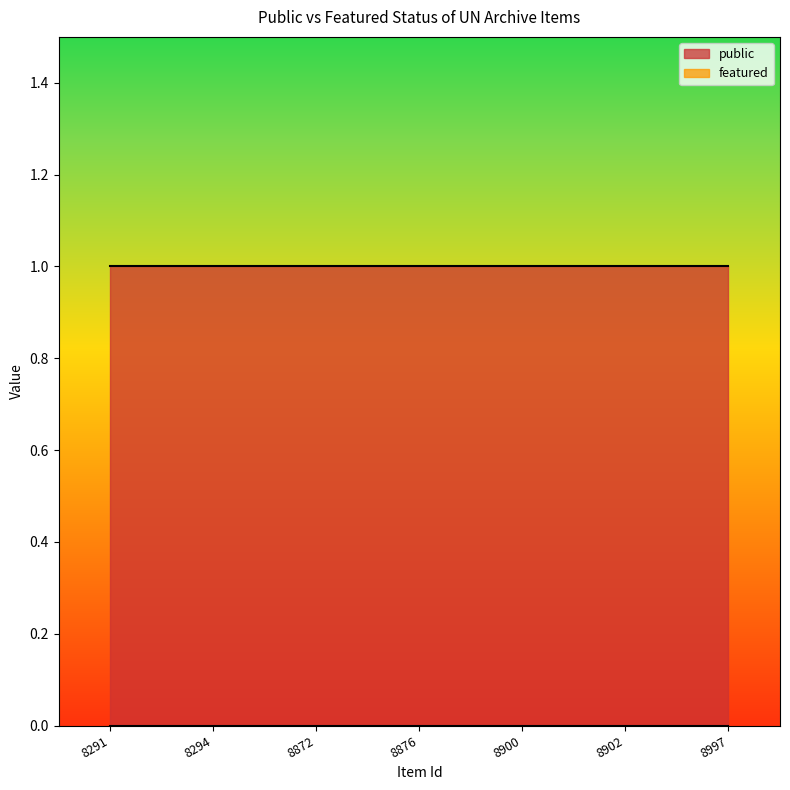

What is the value of the public point at the 2nd from the left?

1